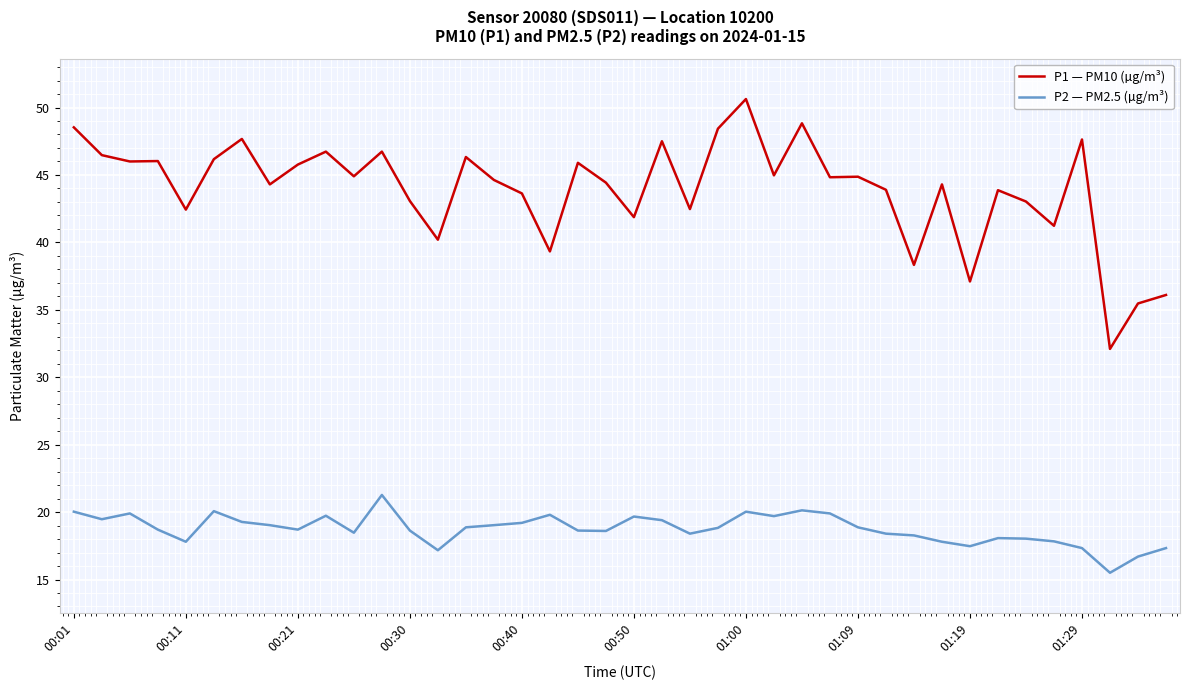

Is it true that P2 — PM2.5 (µg/m³) equals 34.5 at 01:07?

False